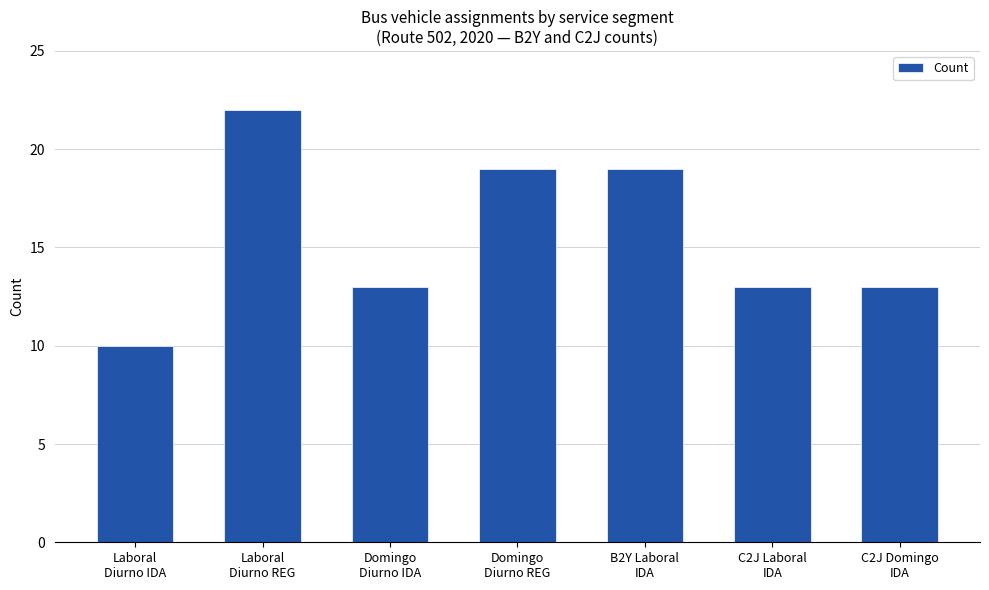

The value at Domingo
Diurno IDA is 13. True or false?

True